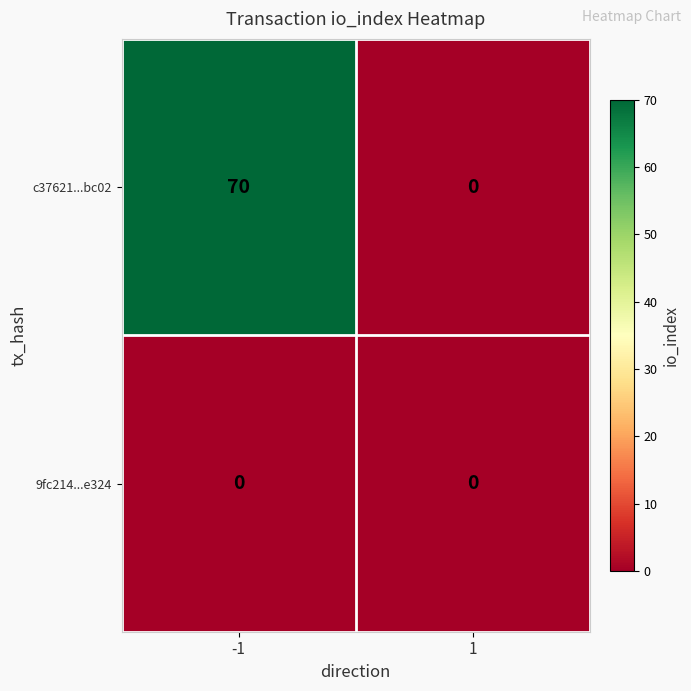

Which series has the largest total across all categories?

c37621...bc02